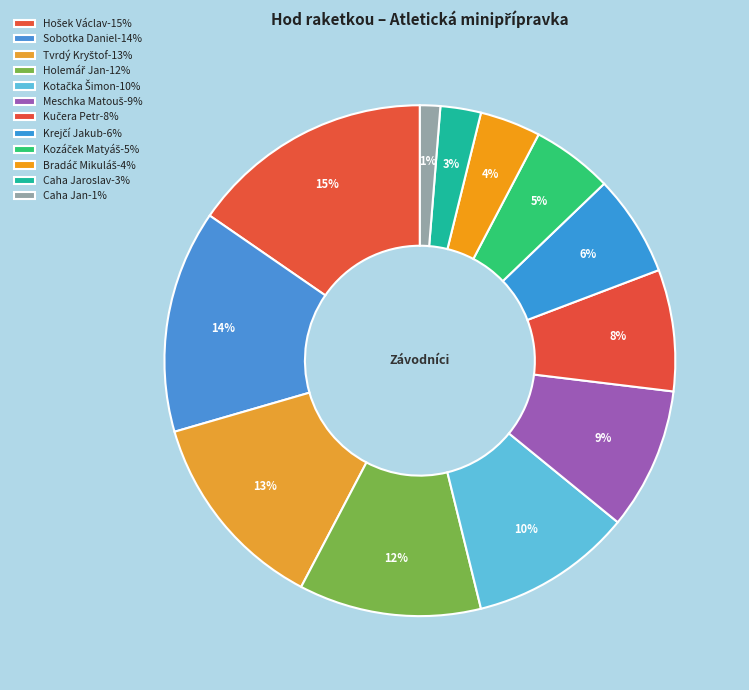

The Sobotka Daniel slice represents 1% of the pie. True or false?

False